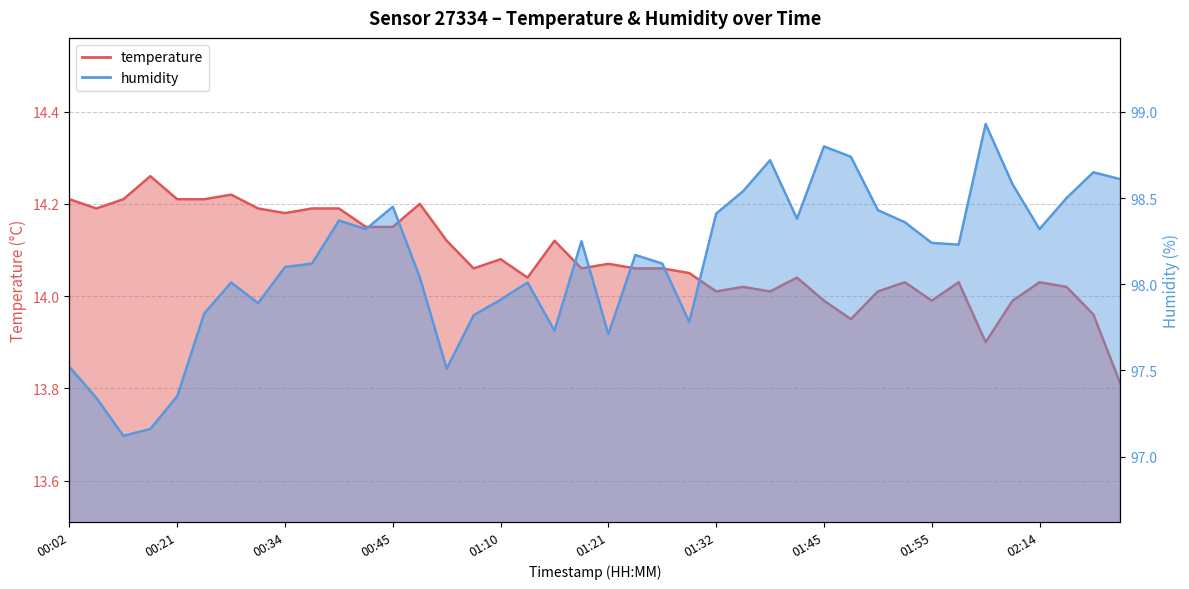

At which label is humidity closest to 98?

00:29